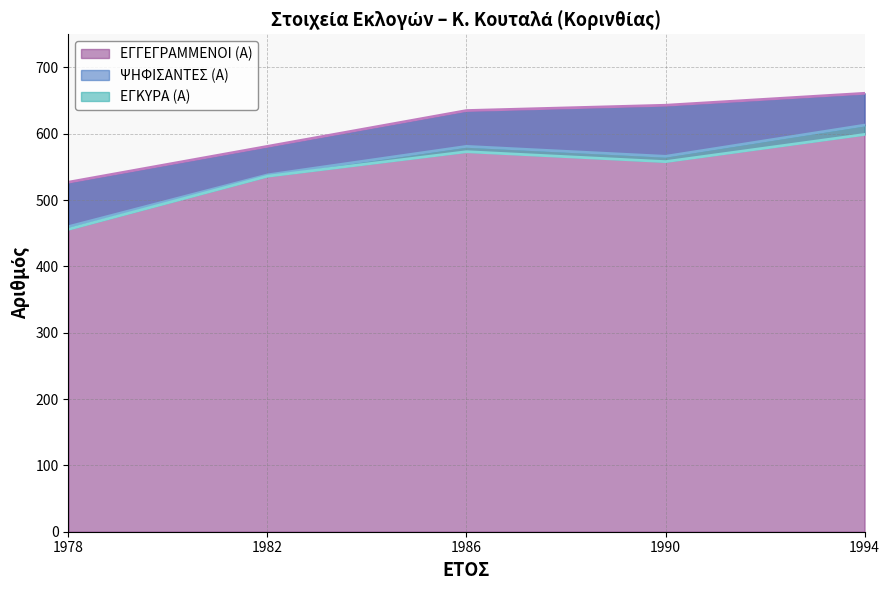

Which series has the largest total across all categories?

ΕΓΓΕΓΡΑΜΜΕΝΟΙ (Α)